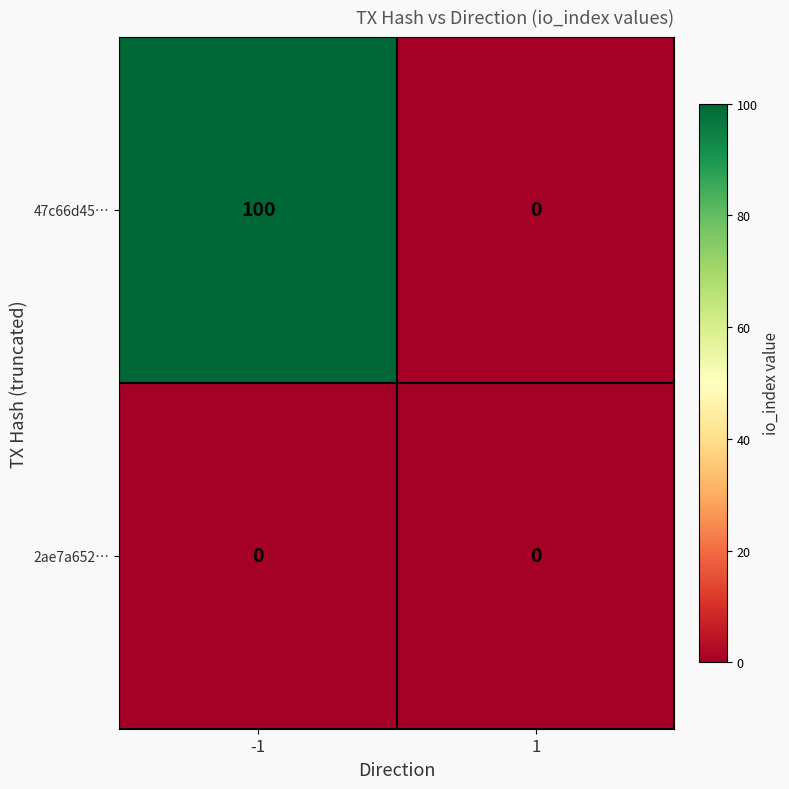

Rank the series by their maximum value, from lowest to highest.

2ae7a652…, 47c66d45…